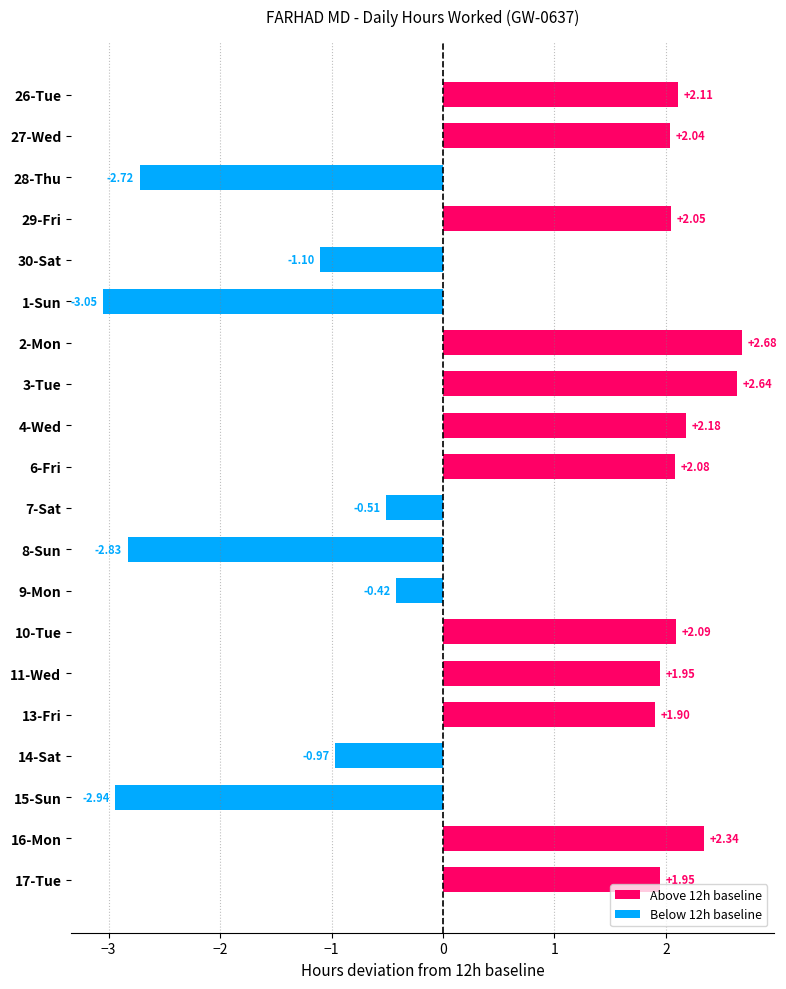

What is the minimum value for Below 12h baseline?

-3.0